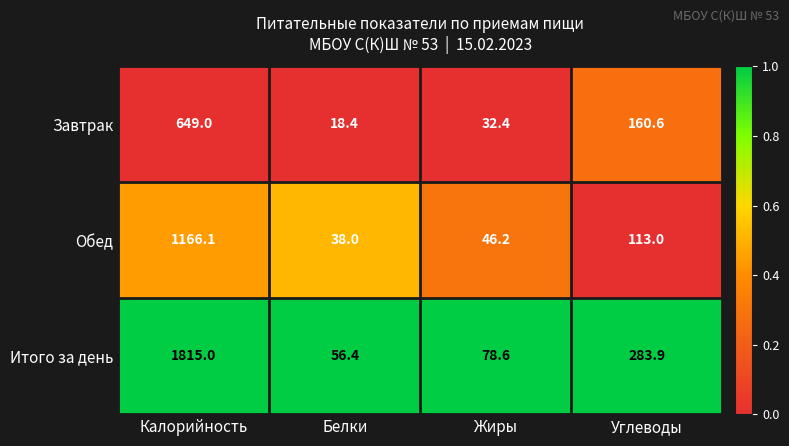

How many distinct data groups are displayed?

3